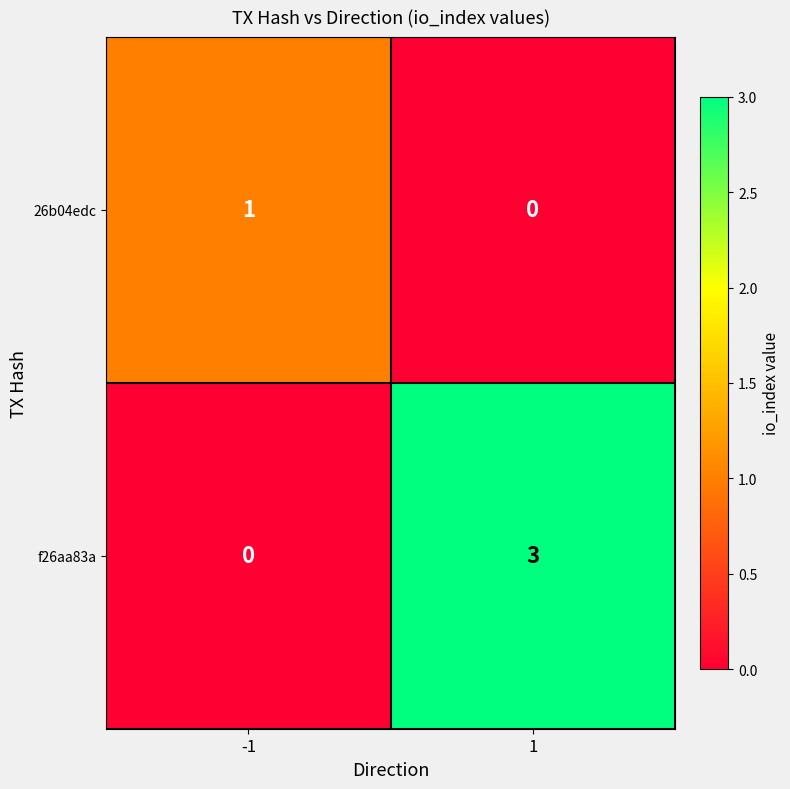

Reading right to left, what are all the values shown in this chart?

26b04edc: 0	1
f26aa83a: 3	0